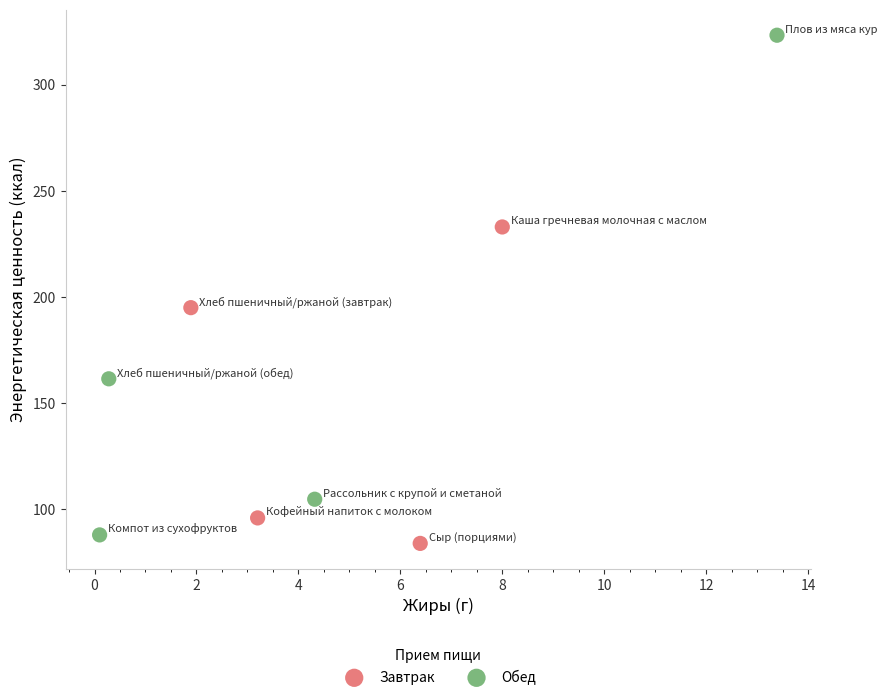

Which series reaches the maximum Y coordinate?

Обед